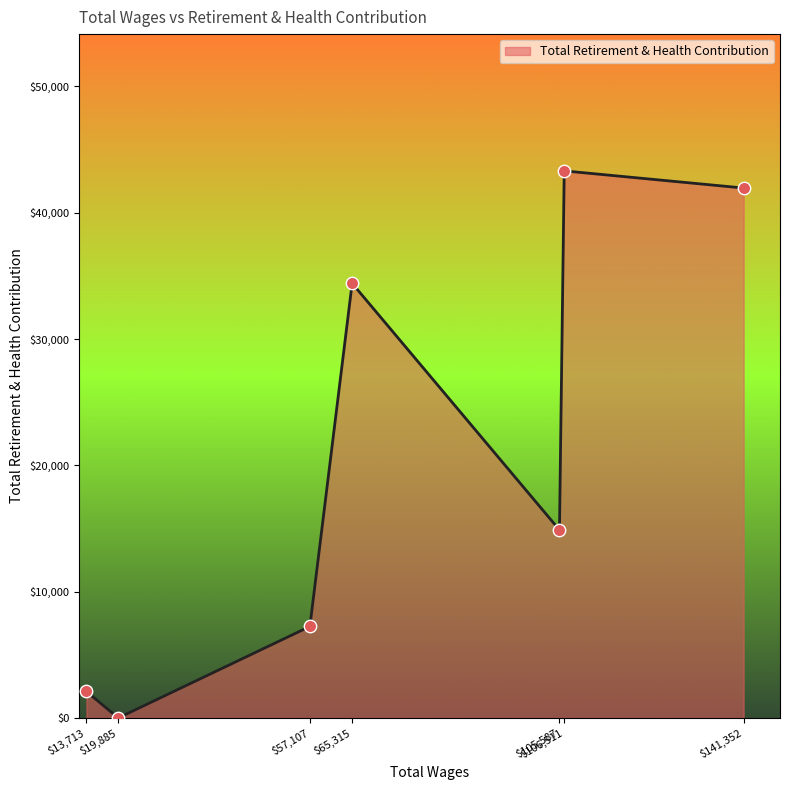

Which label corresponds to the smallest value in the chart?

$19,885